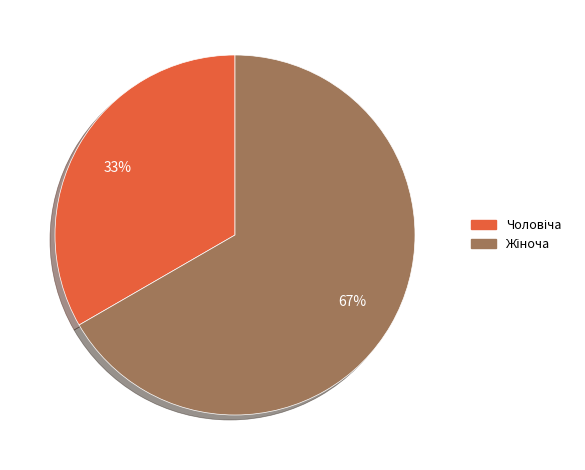

To the nearest percent, what is the average slice percentage?

50%